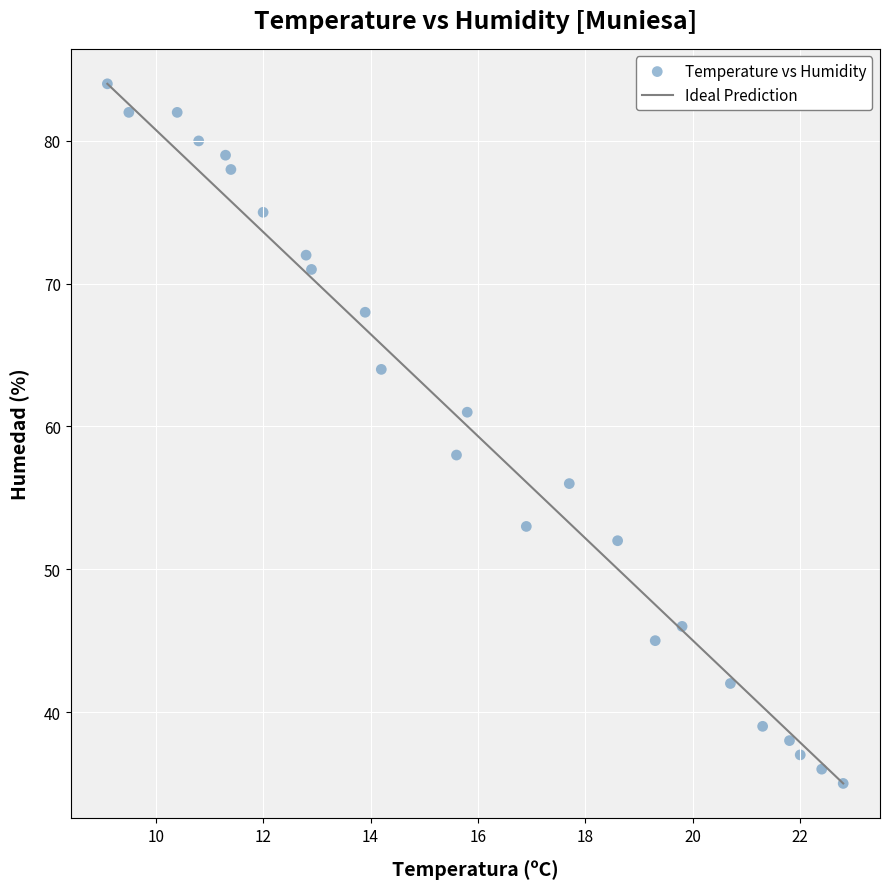

What Y value in the scatter plot is closest to 59?

58